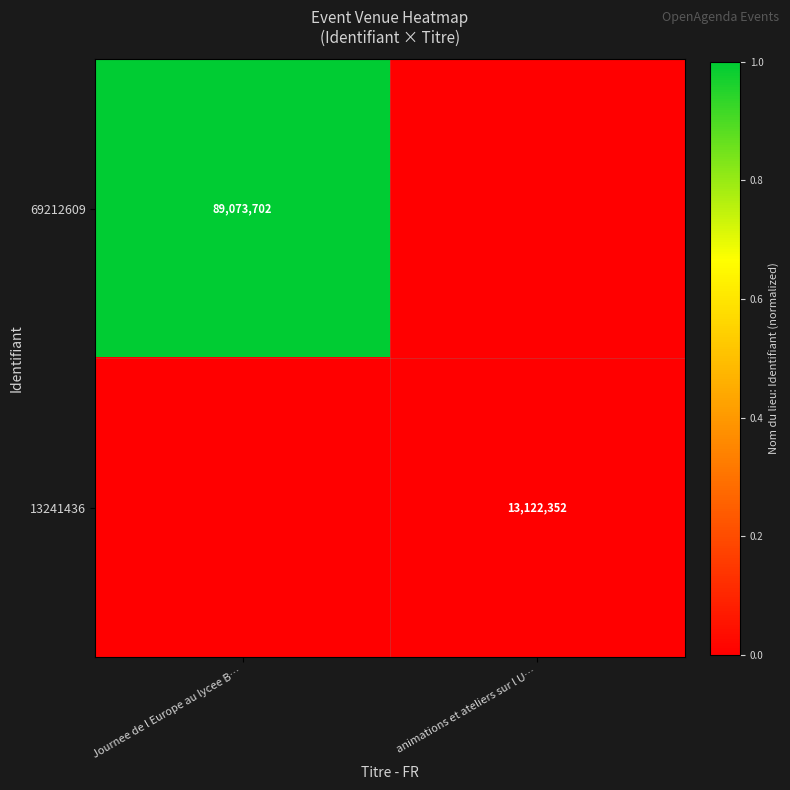

The 13241436 series shows 4582176 at animations et ateliers sur l U…. True or false?

False